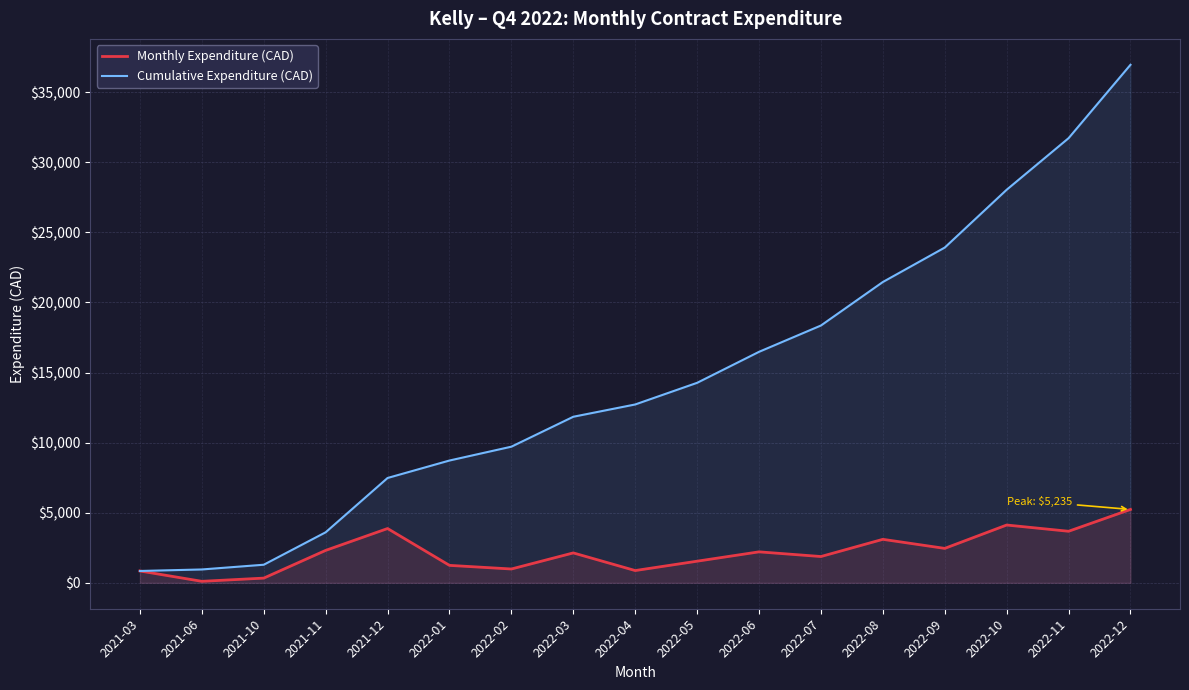

Rank the series at 2022-12 from highest to lowest value.

Cumulative Expenditure (CAD), Monthly Expenditure (CAD)